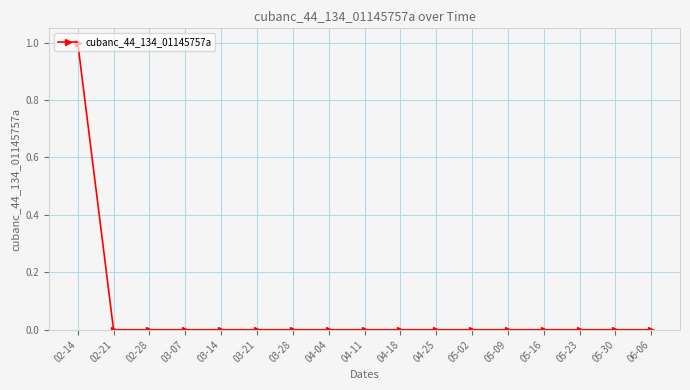

Reading left to right, what are all the values shown in this chart?

02-14=1	02-21=0	02-28=0	03-07=0	03-14=0	03-21=0	03-28=0	04-04=0	04-11=0	04-18=0	04-25=0	05-02=0	05-09=0	05-16=0	05-23=0	05-30=0	06-06=0